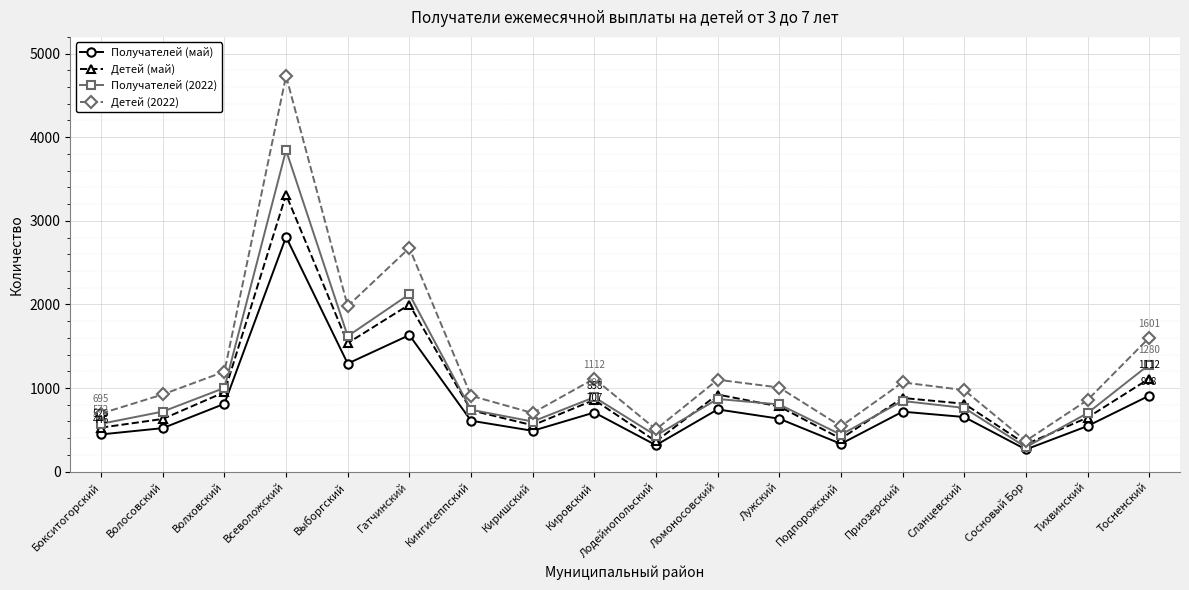

What is the total value across all series at Тосненский?

4901